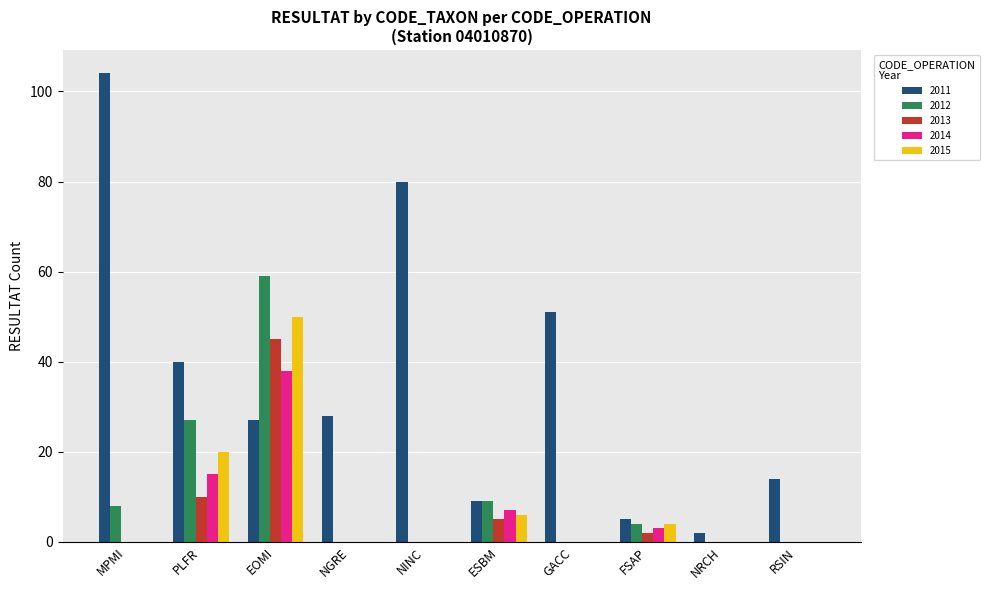

Is the value of 2015 at NRCH greater than the value of 2012 at ESBM?

No